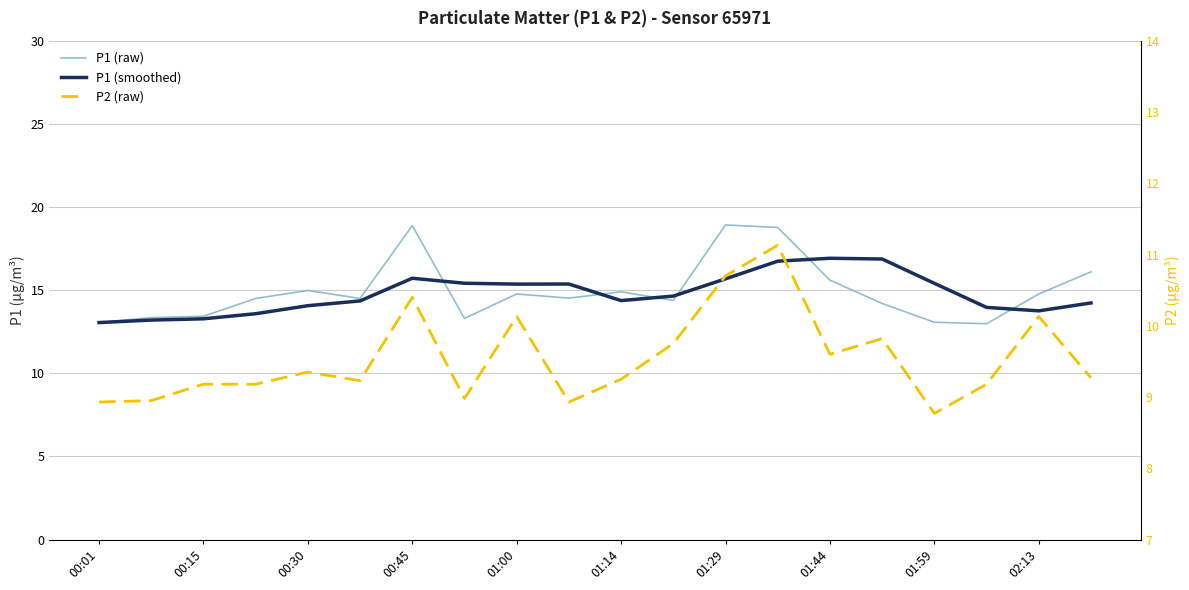

Which series has the largest total across all categories?

P1 (raw)